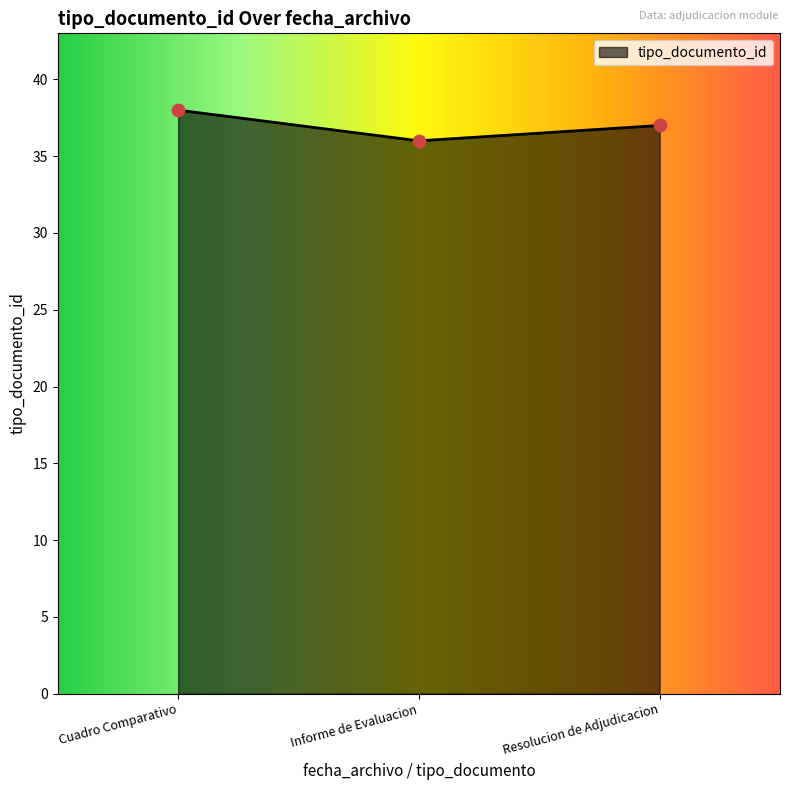

What is the ratio of the value at Resolucion de Adjudicacion to the value at Cuadro Comparativo?

1.0